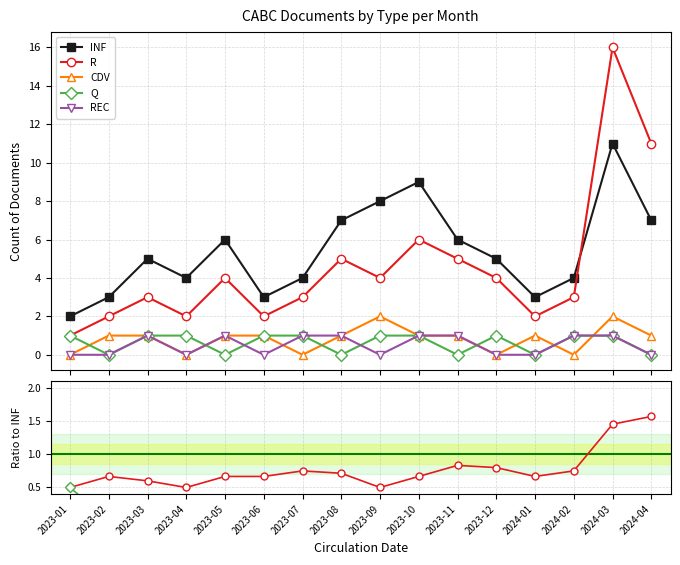

What is the sum of all Q values?

10